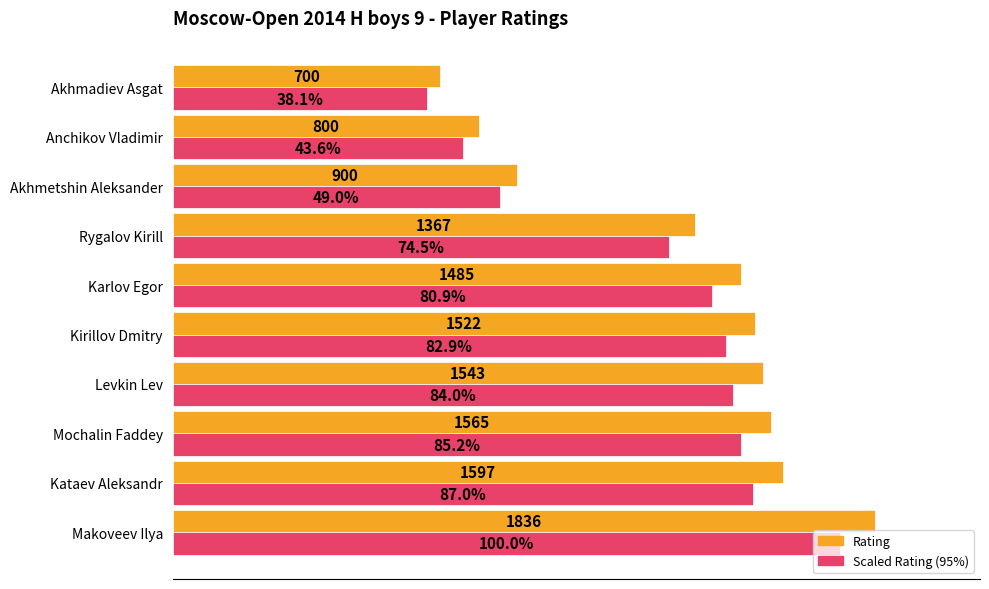

At which category does the chart reach its peak across all series?

Makoveev Ilya